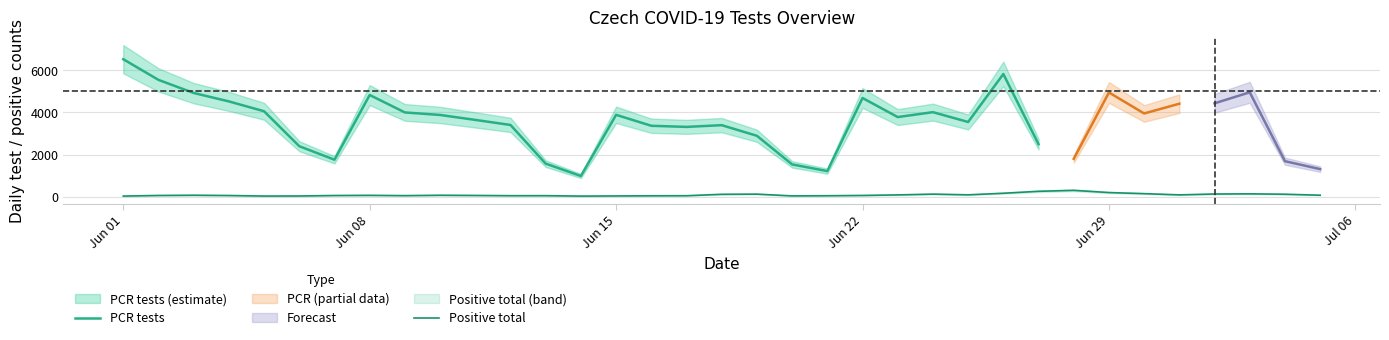

How many values in the PCR tests series exceed 3783?

17